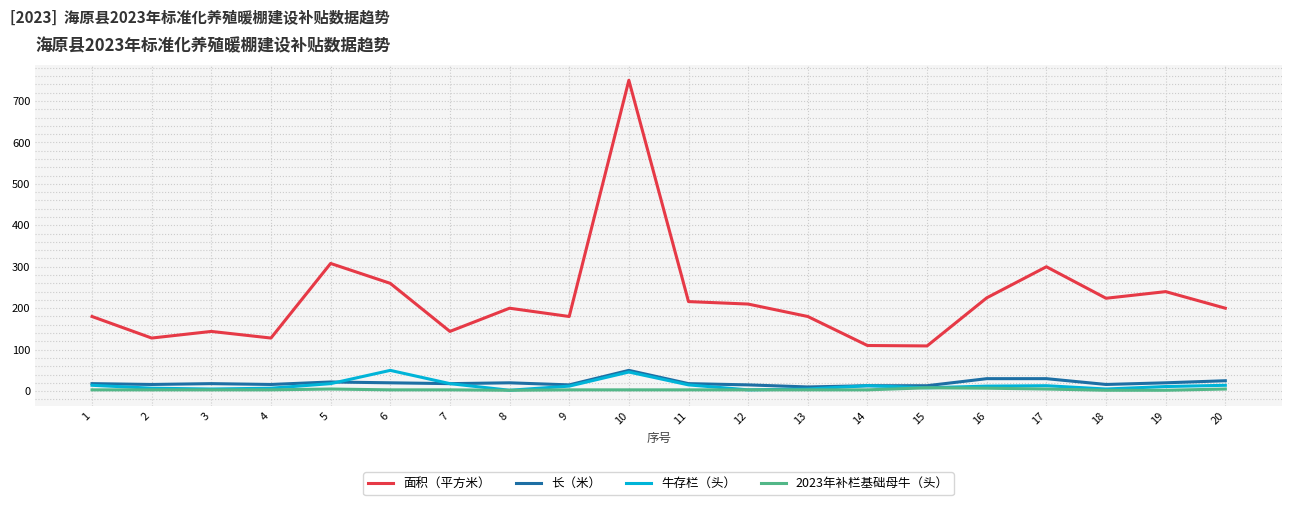

What is the maximum value shown in the chart?

750